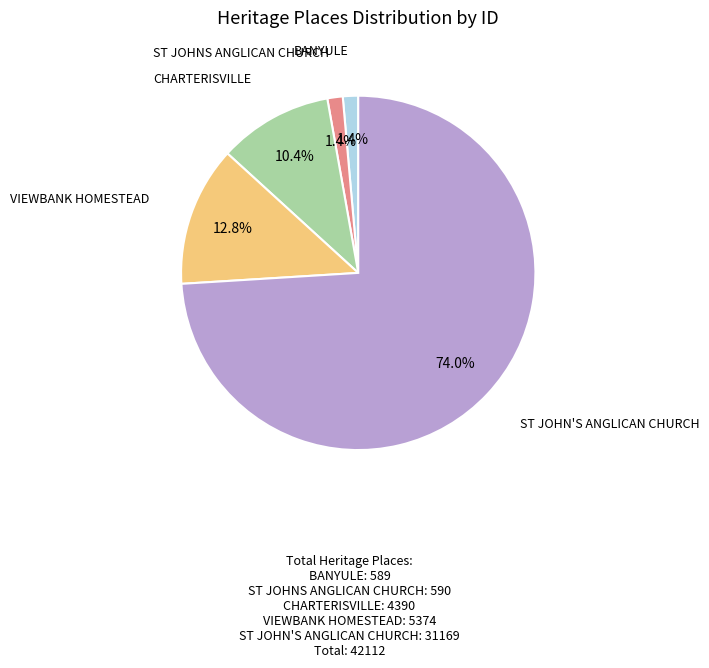

Does any single category account for the majority?

Yes